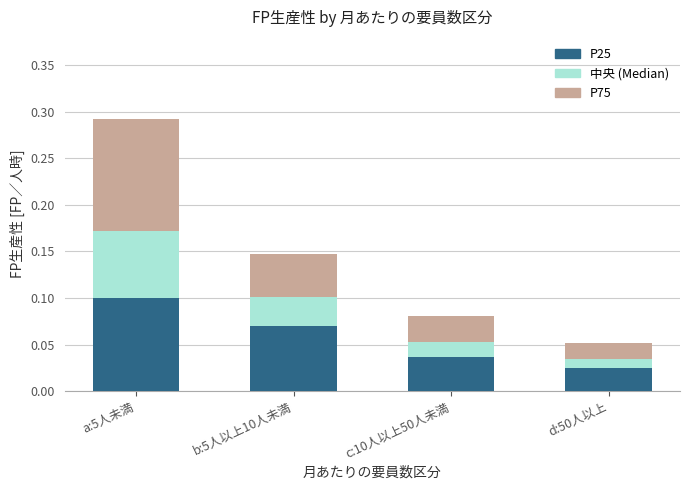

At which category is the sum across all series the highest?

a:5人未満